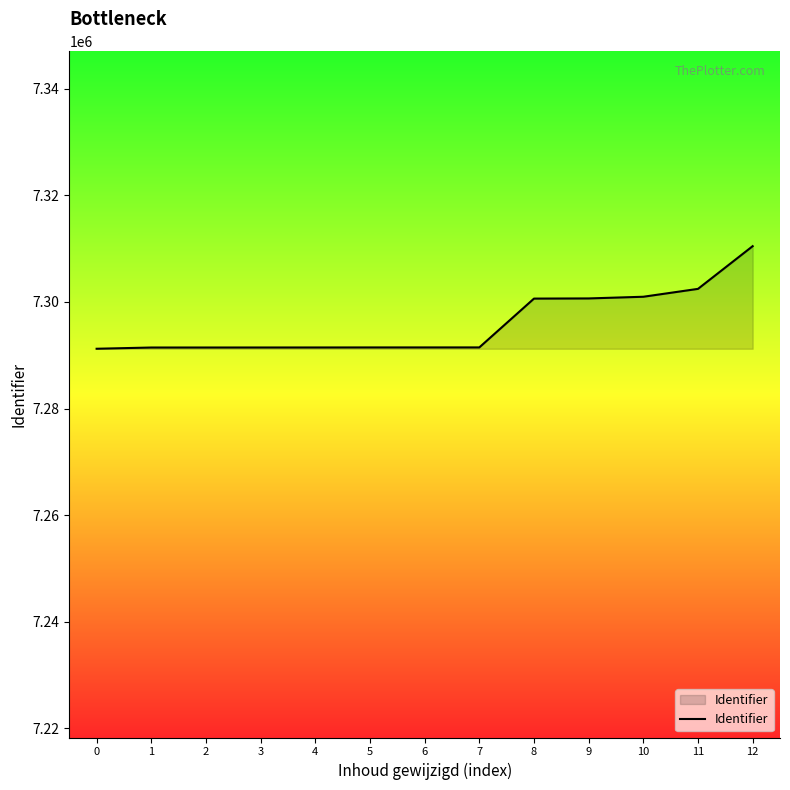

How many categories are shown in the chart?

13